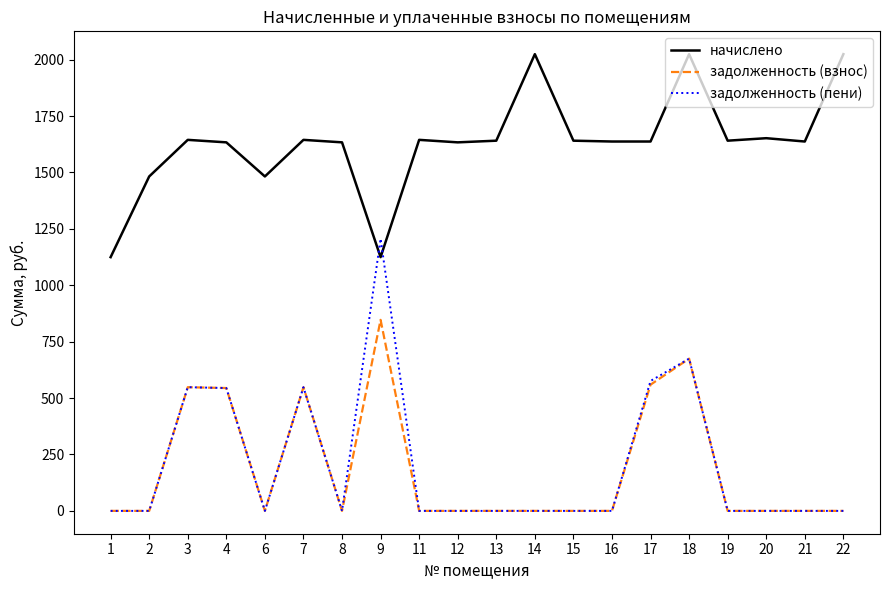

The value of начислено at 17 is 1637.0. True or false?

True